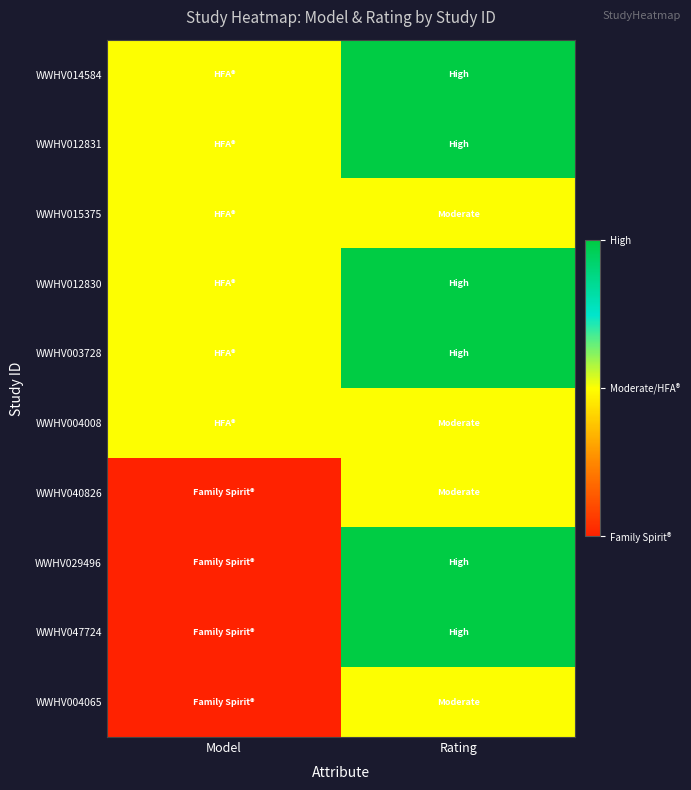

At which category is the sum across all series the highest?

Rating